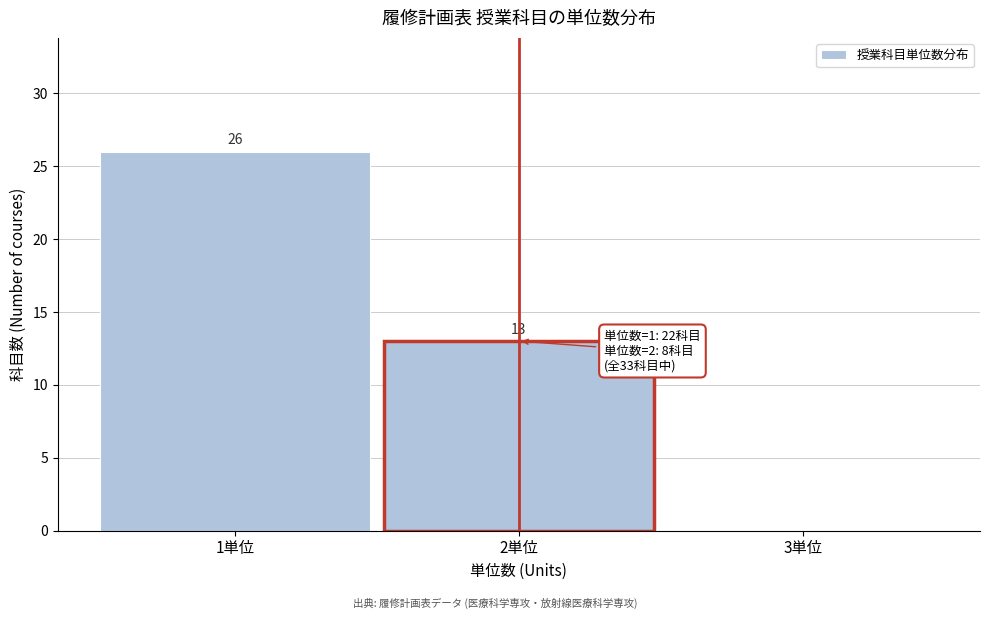

Reading left to right, extract all data points from this chart.

1単位=26	2単位=13	3単位=0